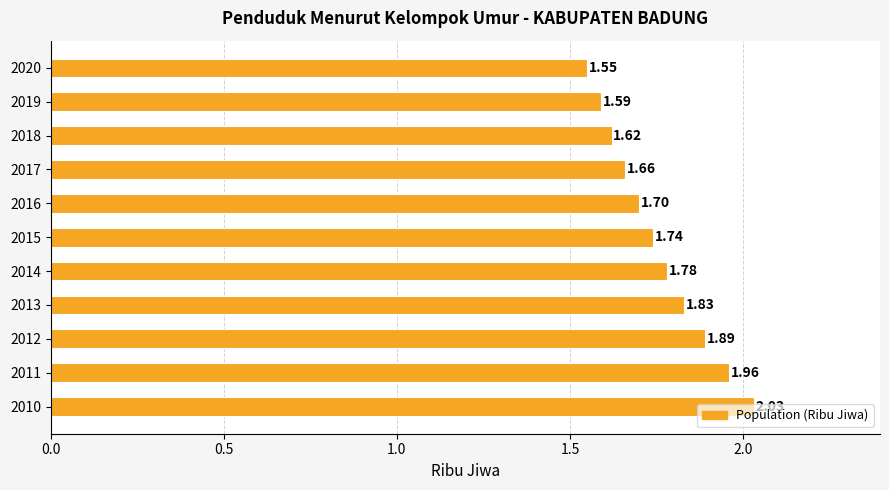

Are the bars horizontal?

Yes